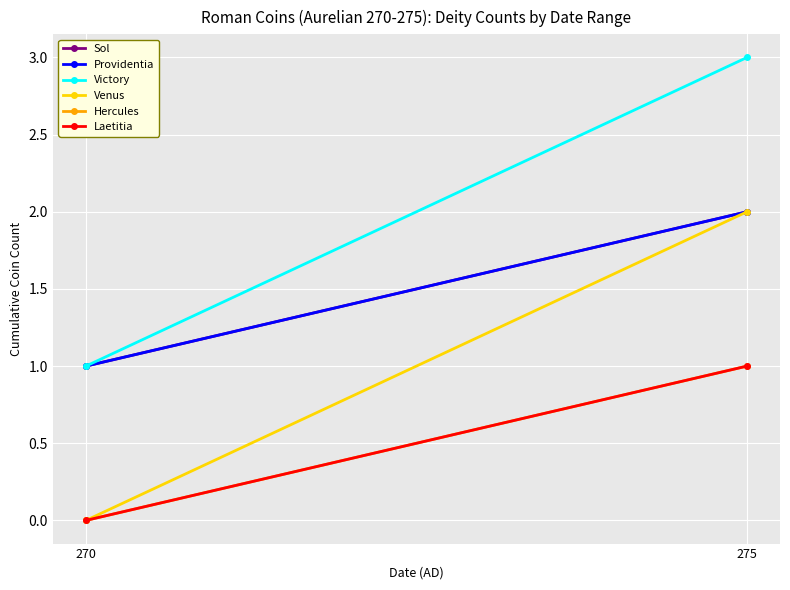

Which category has the lowest value across all series?

270